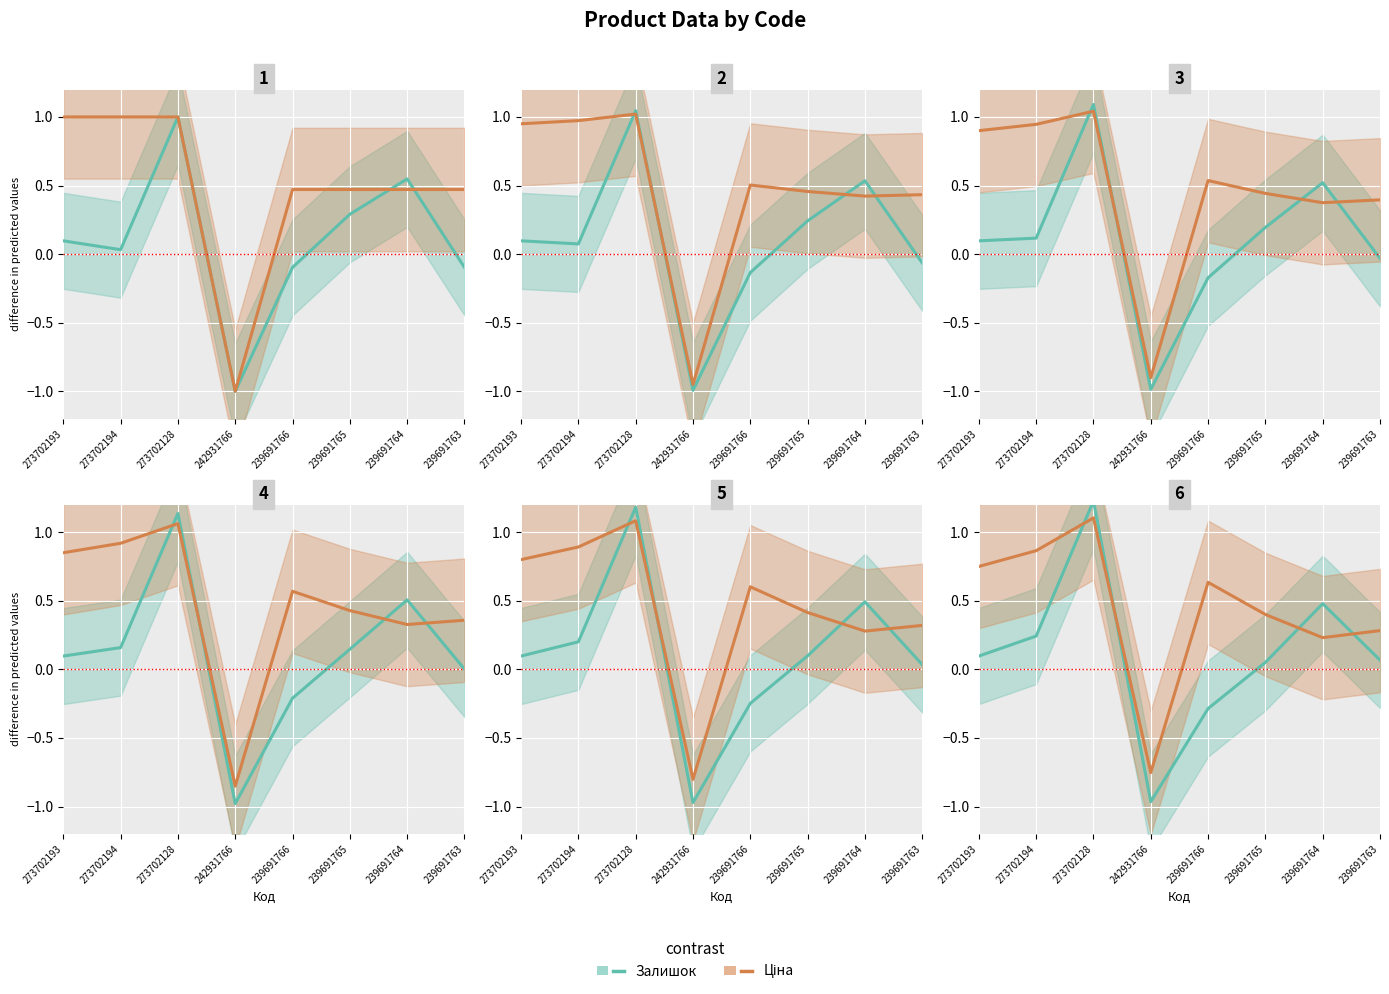

What is the smallest value displayed?

-1.0